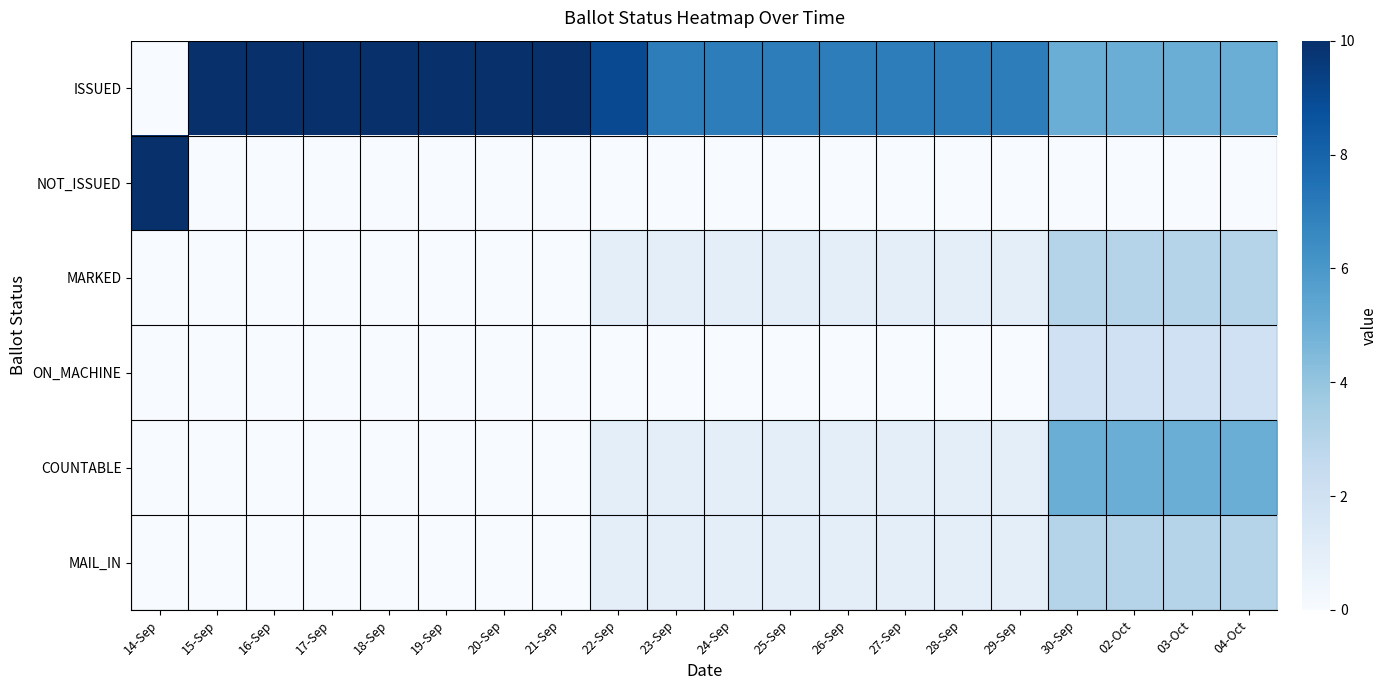

At 21-Sep, list the series in order from largest to smallest.

ISSUED, NOT_ISSUED, MARKED, ON_MACHINE, COUNTABLE, MAIL_IN